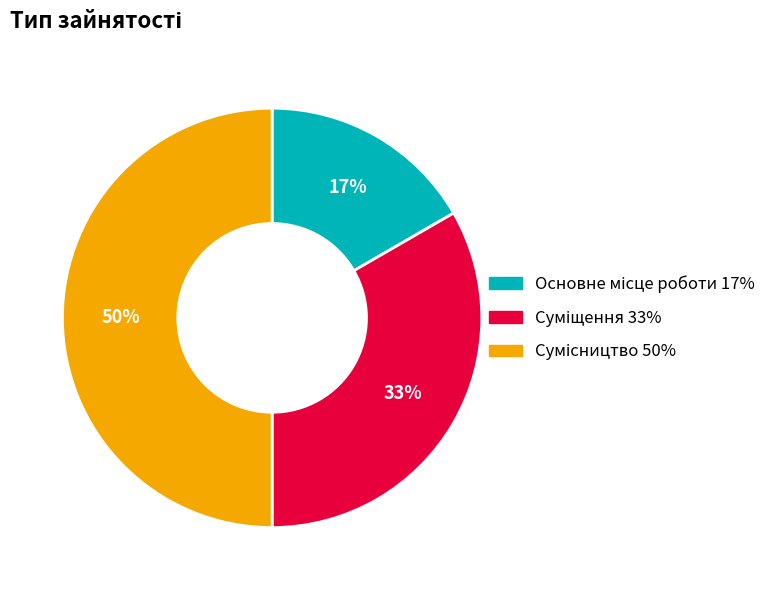

To the nearest percent, what is the average slice percentage?

33%